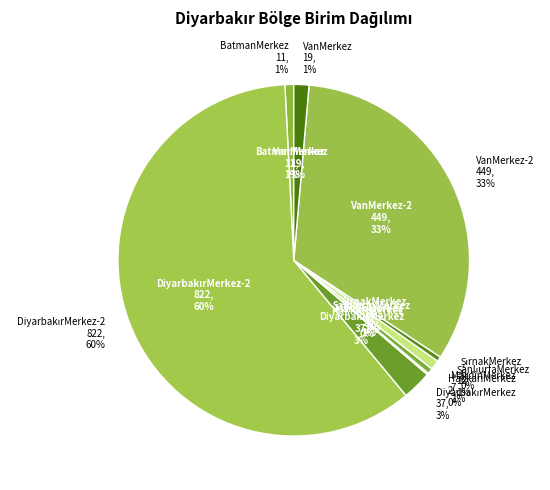

Is DiyarbakırMerkez the majority of the pie?

No